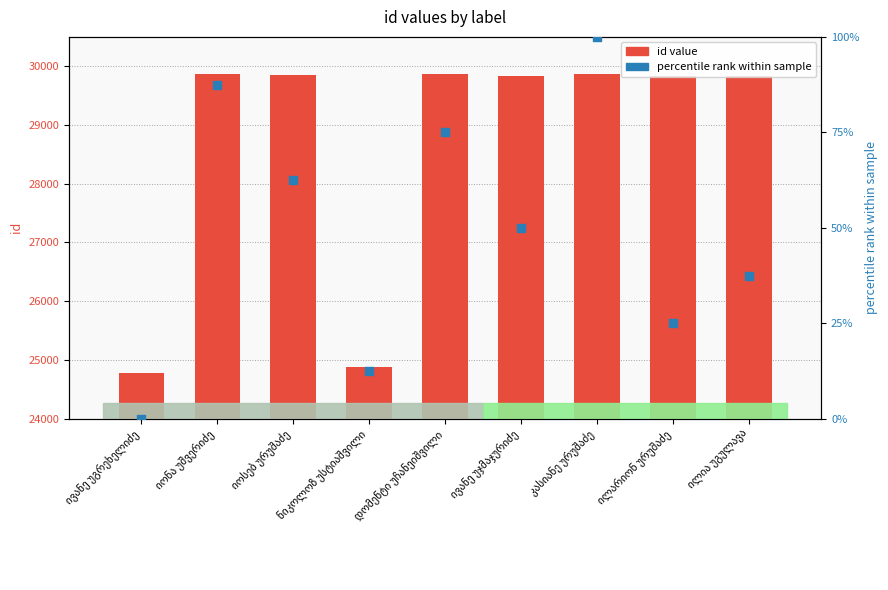

What is the total value across all series at ივანე უგრეხელიძე?

24781.0